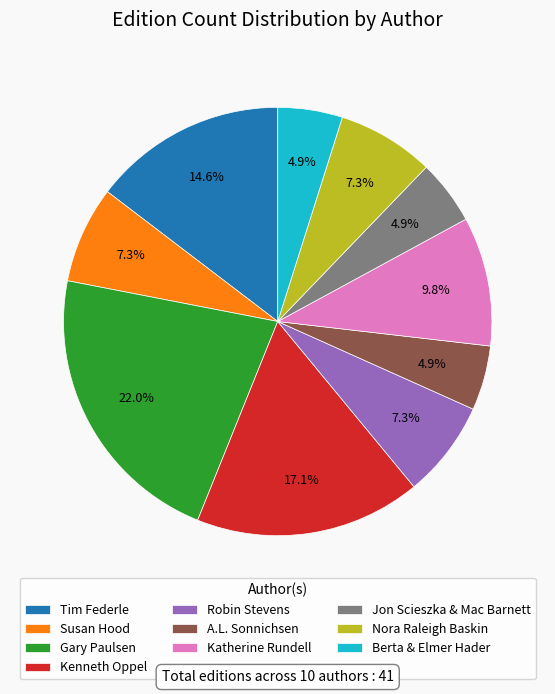

To the nearest percent, what is the average slice percentage?

10%